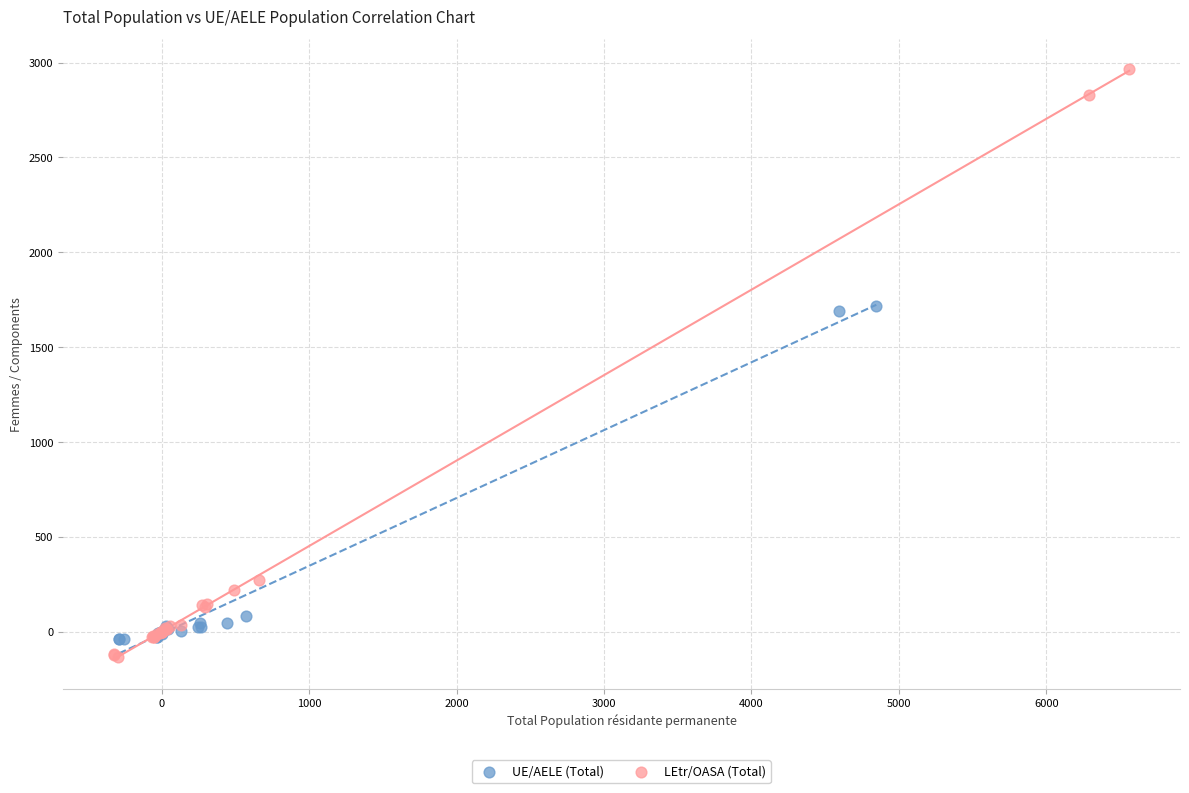

Which series contains the highest Y value?

LEtr/OASA (Total)